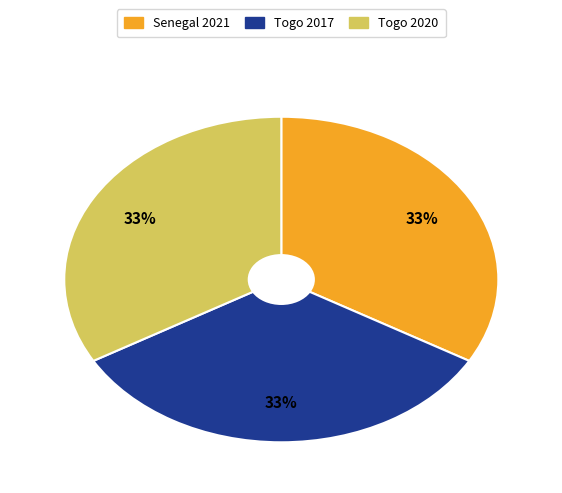

To the nearest percent, what is the average slice percentage?

33%